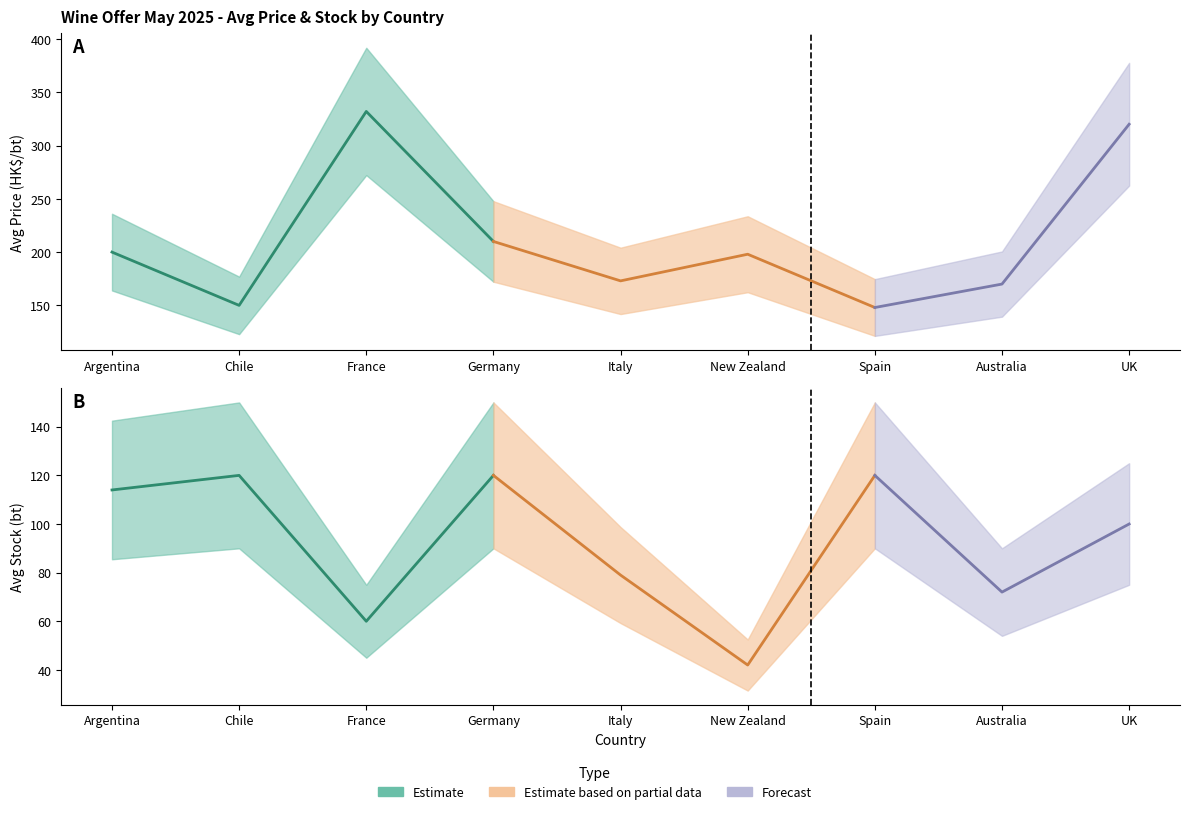

How many lines are shown in the chart?

2